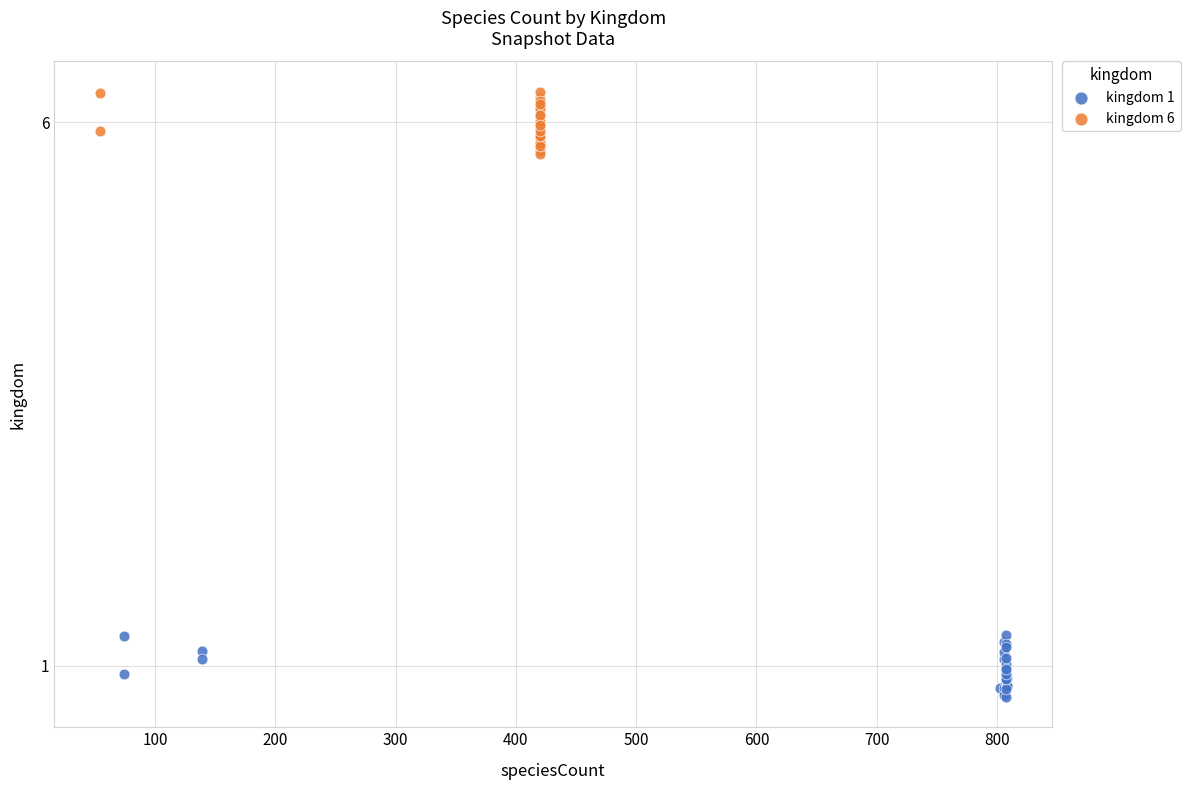

What are all the series names shown in the legend?

kingdom 1, kingdom 6